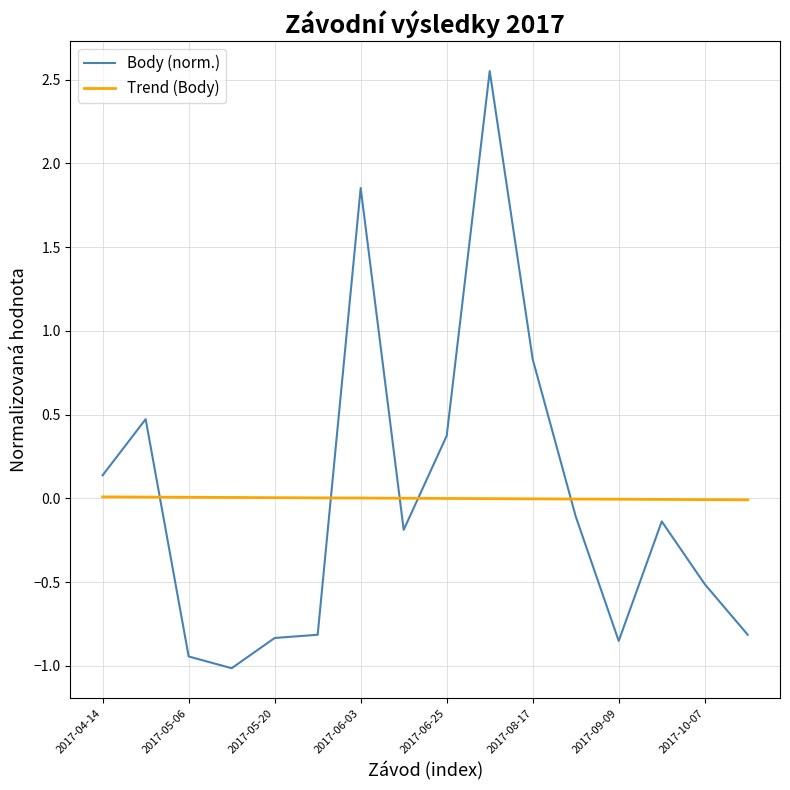

What is the minimum value shown in the chart?

-1.0